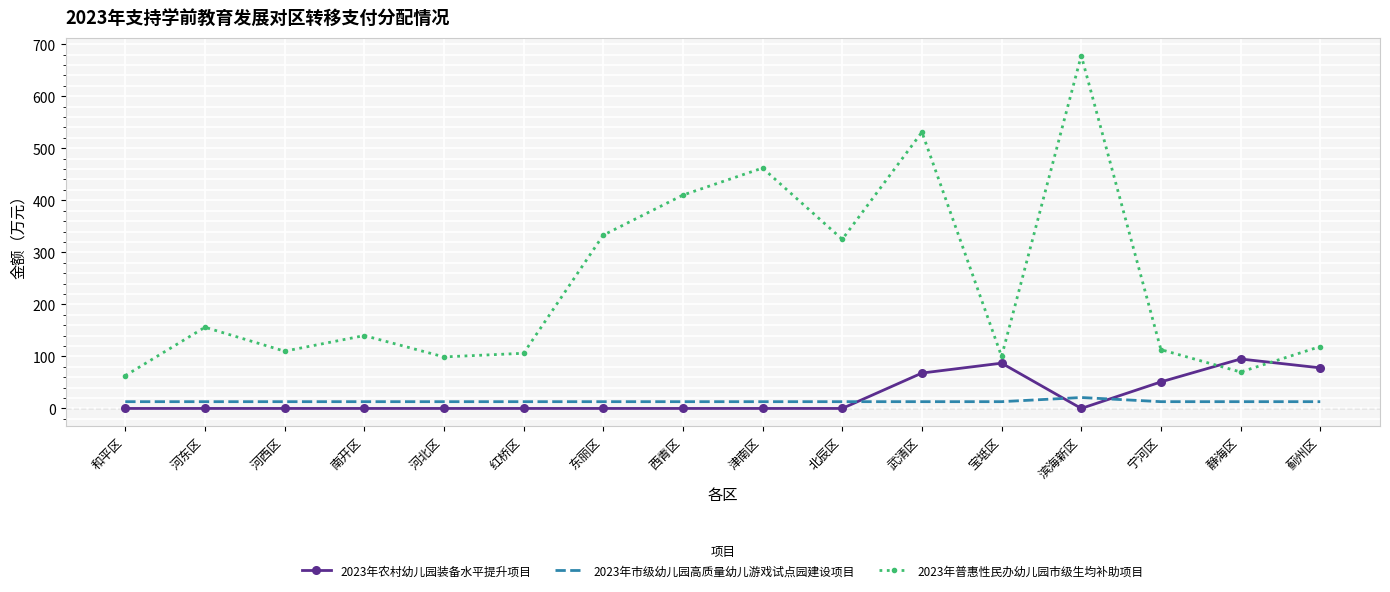

What is the average value of the 2023年市级幼儿园高质量幼儿游戏试点园建设项目 series?

14